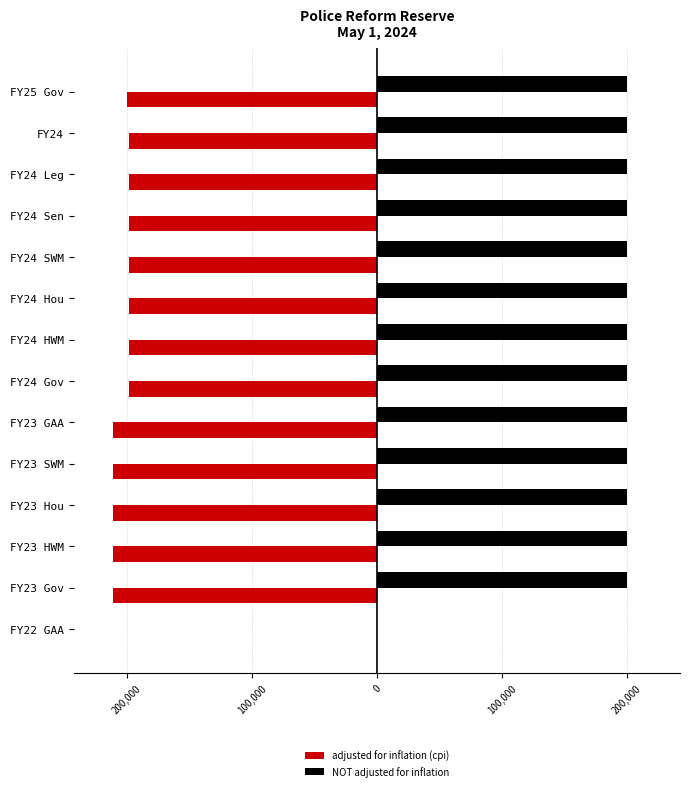

What are all the series names shown in the legend?

adjusted for inflation (cpi), NOT adjusted for inflation